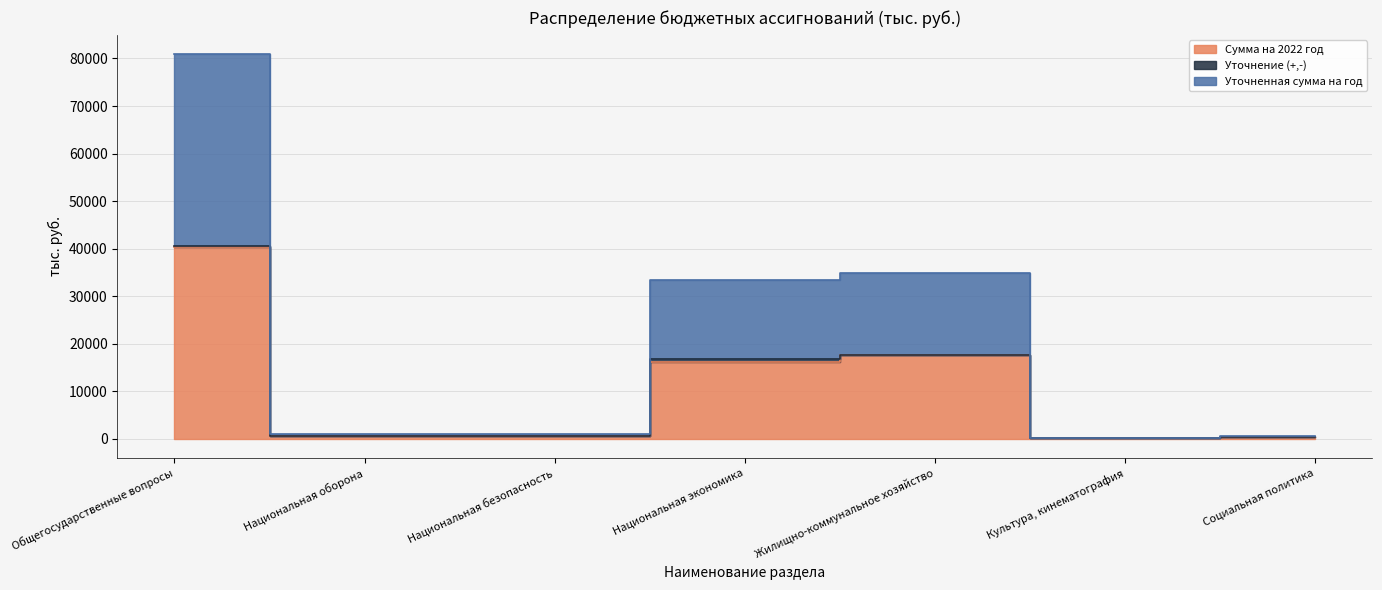

True or false: Сумма на 2022 год has a value of 512.6 at Социальная политика.

False